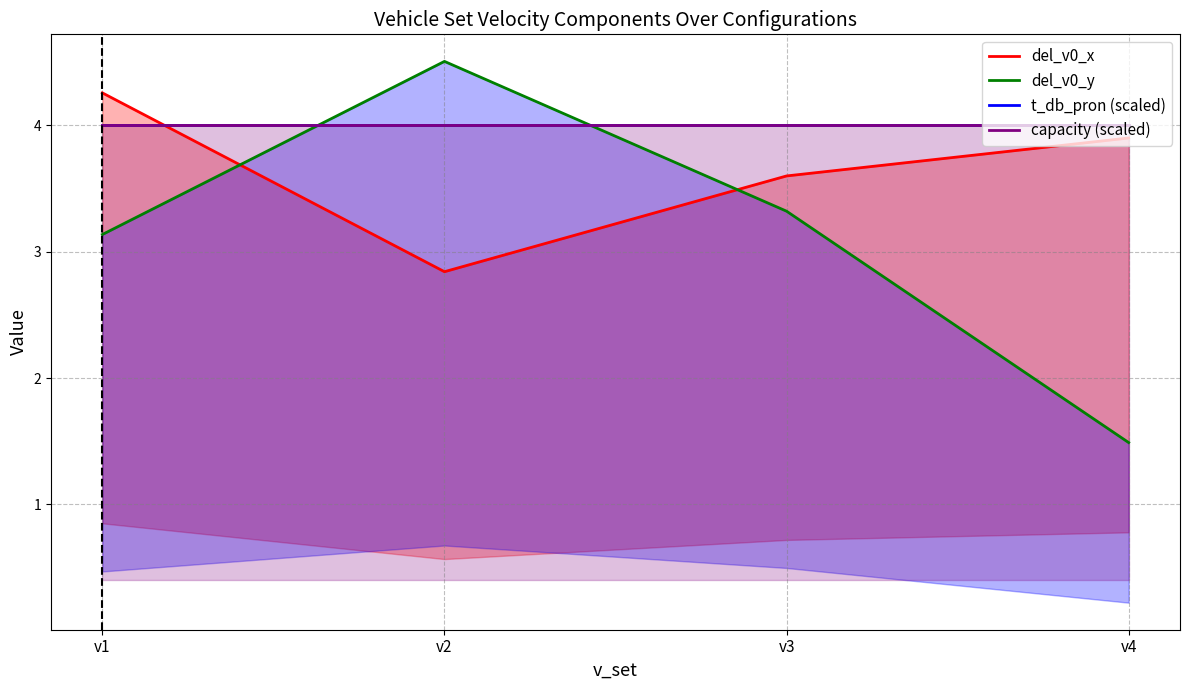

The value of t_db_pron (scaled) at v1 is 4.0. True or false?

True